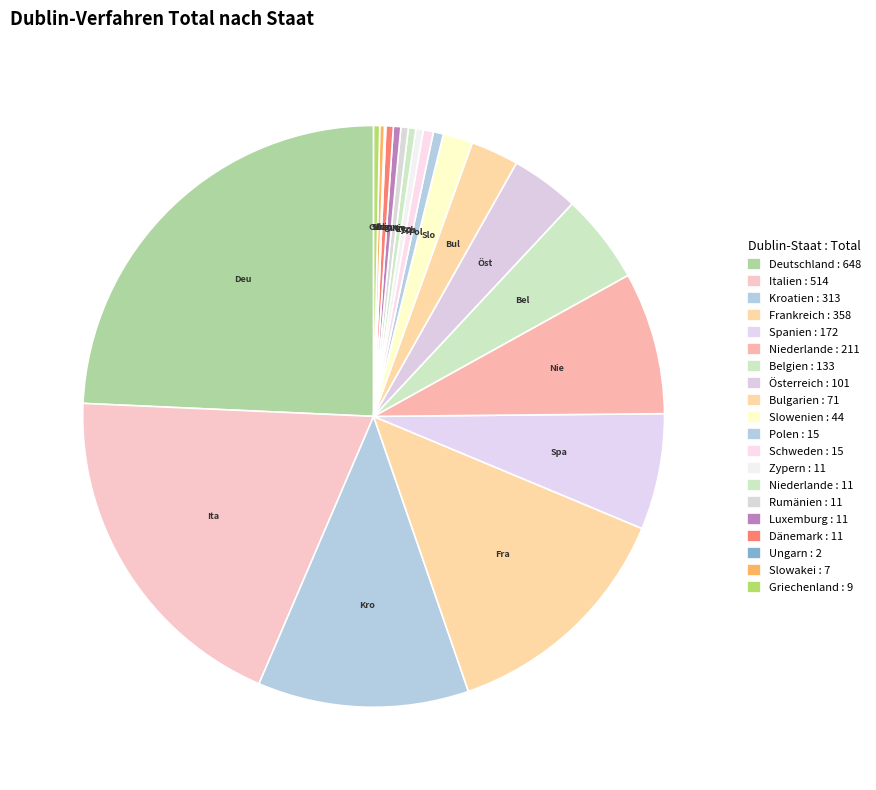

Rank the categories by value from lowest to highest.

Ungarn, Slowakei, Griechenland, Zypern, Niederlande, Rumänien, Luxemburg, Dänemark, Polen, Schweden, Slowenien, Bulgarien, Österreich, Belgien, Spanien, Niederlande, Kroatien, Frankreich, Italien, Deutschland